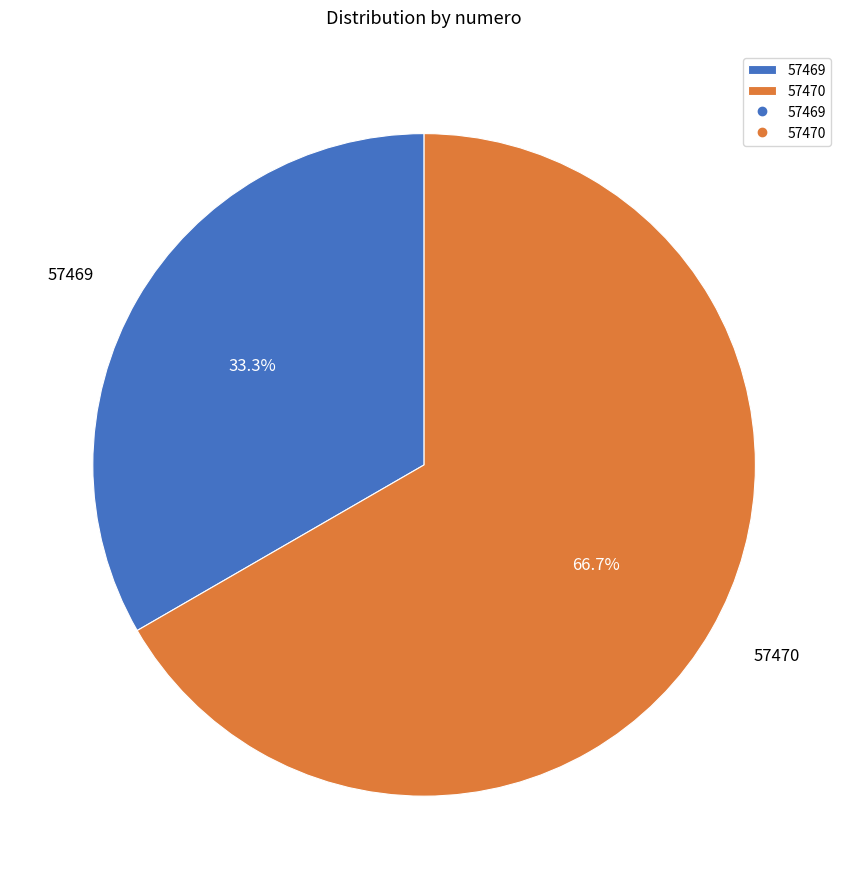

True or false: 57469 accounts for 24% of the total.

False